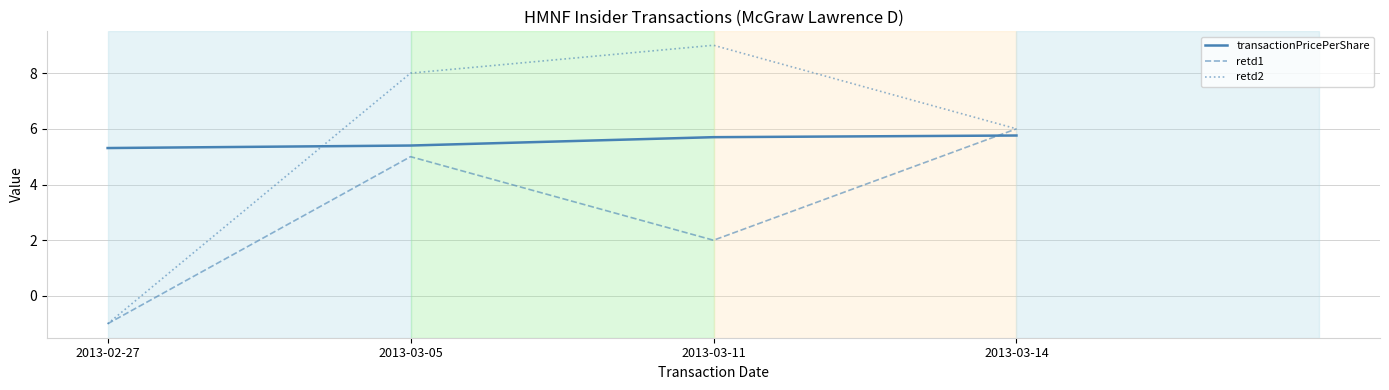

True or false: retd2 and transactionPricePerShare cross at least once.

True